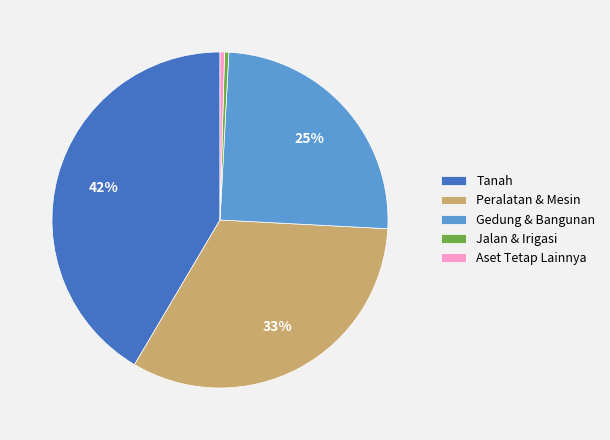

Which has a higher value, Gedung & Bangunan or Aset Tetap Lainnya?

Gedung & Bangunan